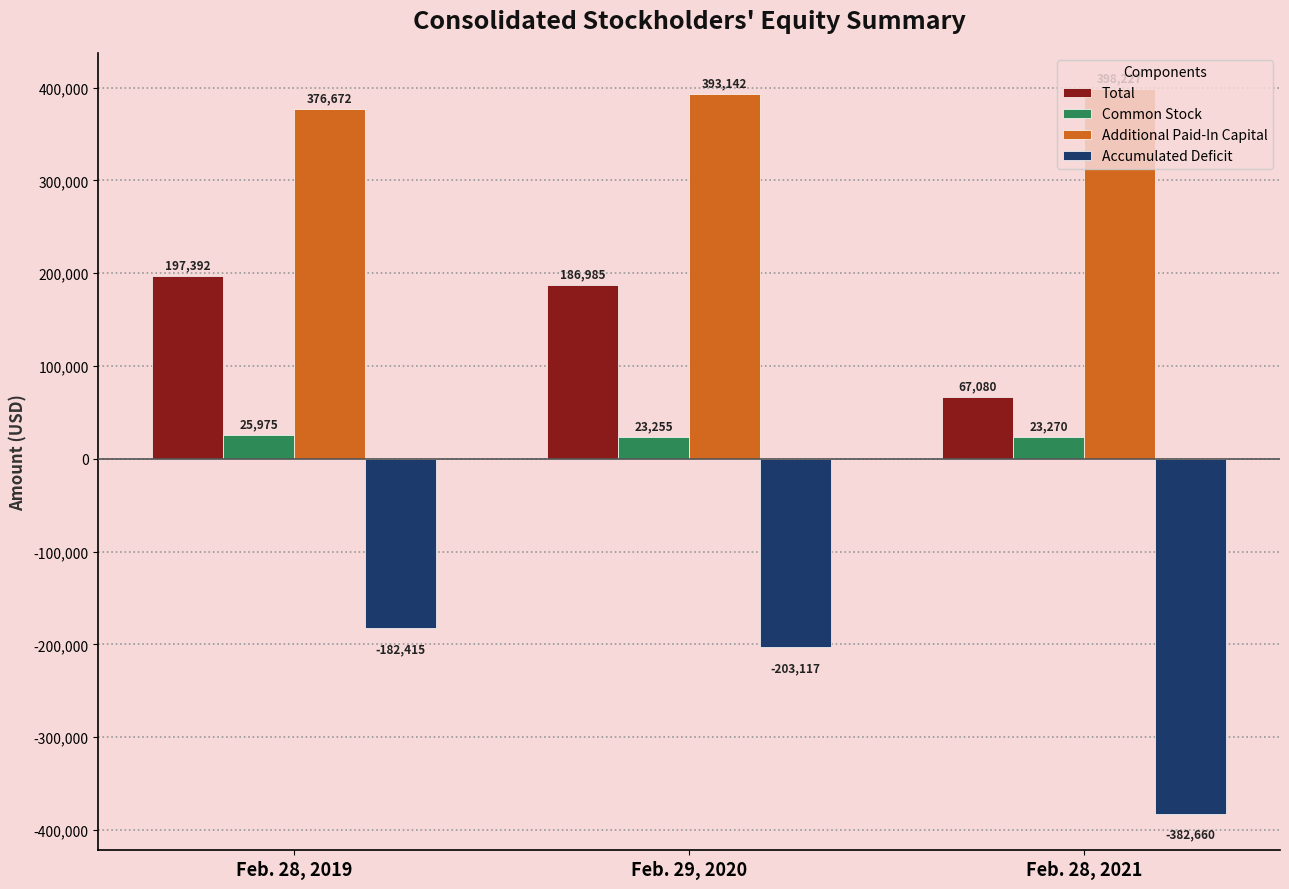

The value of Total at Feb. 29, 2020 is 186985. True or false?

True